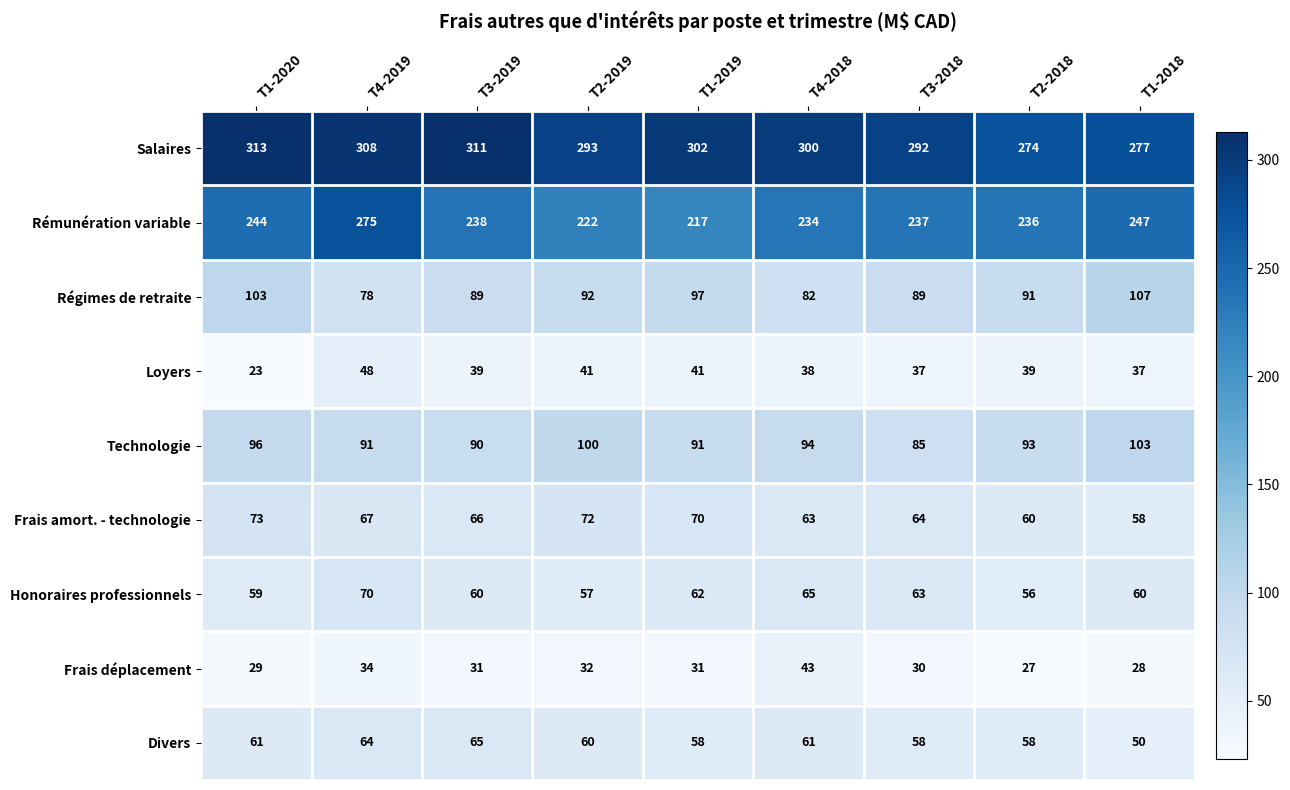

What is the minimum value for Loyers?

23